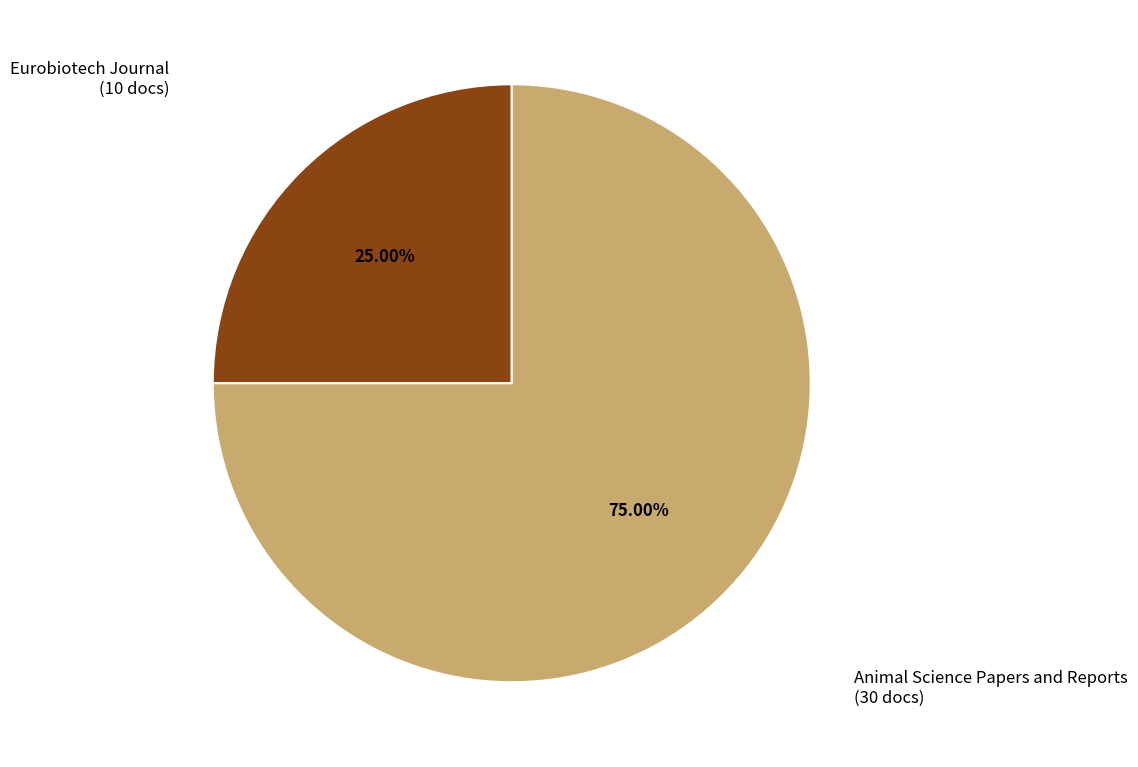

Is there a majority slice in this chart?

Yes